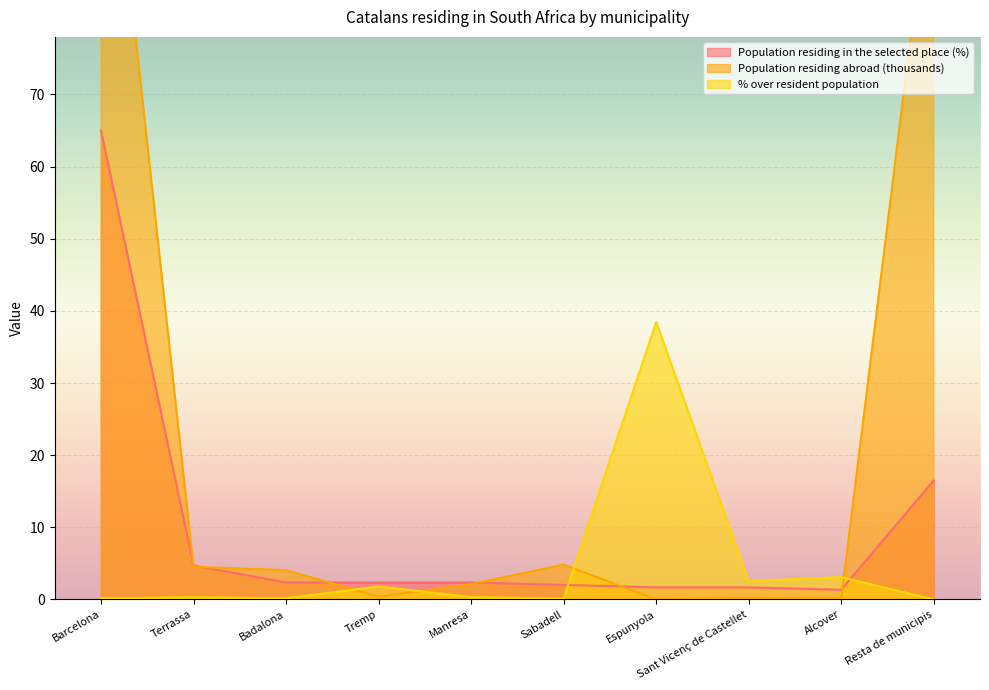

List the labels in order of Population residing in the selected place (%) value, smallest first.

Alcover, Espunyola, Sant Vicenç de Castellet, Sabadell, Badalona, Tremp, Manresa, Terrassa, Resta de municipis, Barcelona